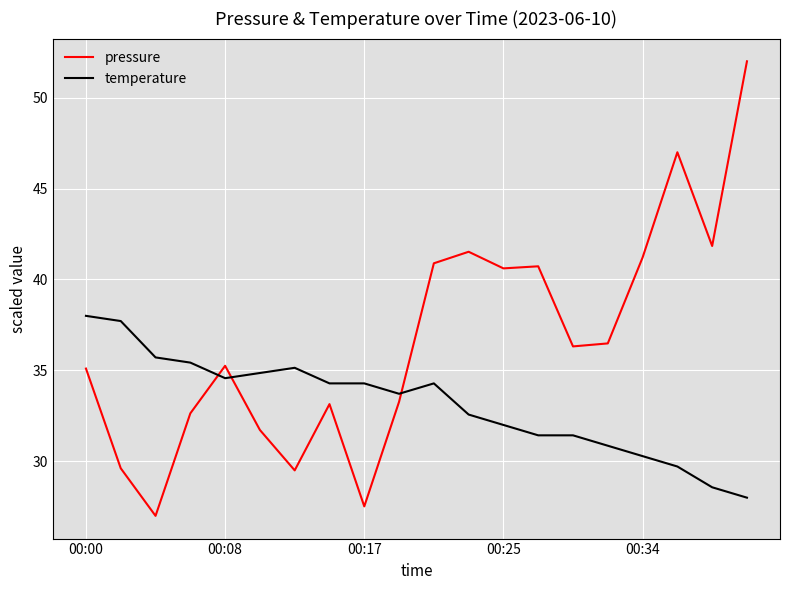

Which series has the largest total across all categories?

pressure